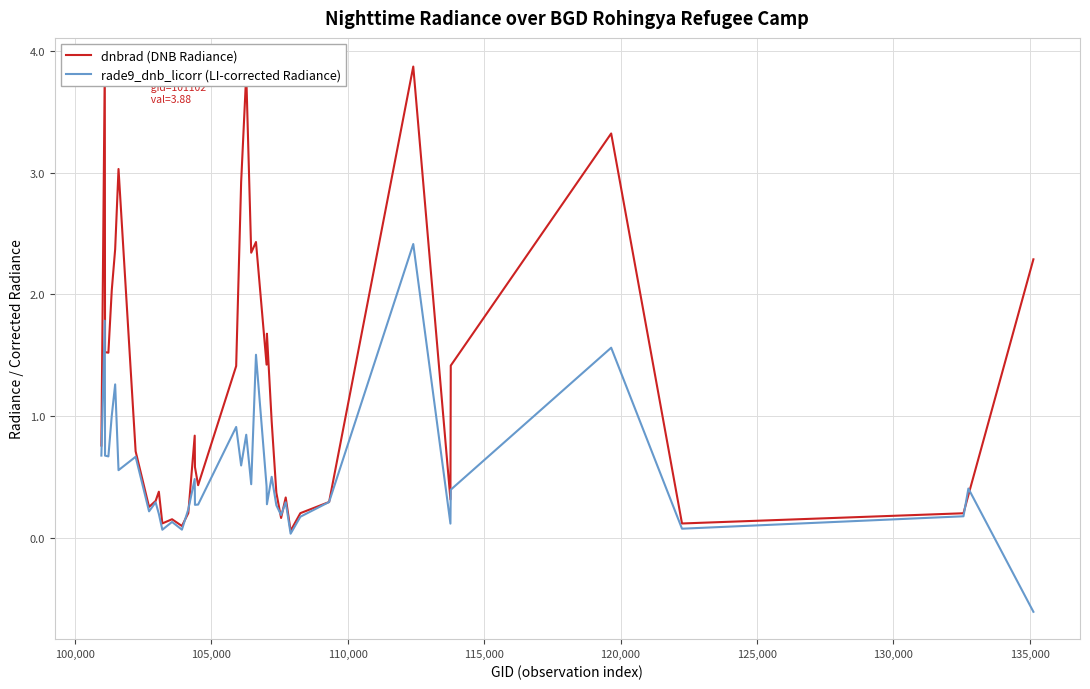

At how many categories does at least one series exceed 0?

40